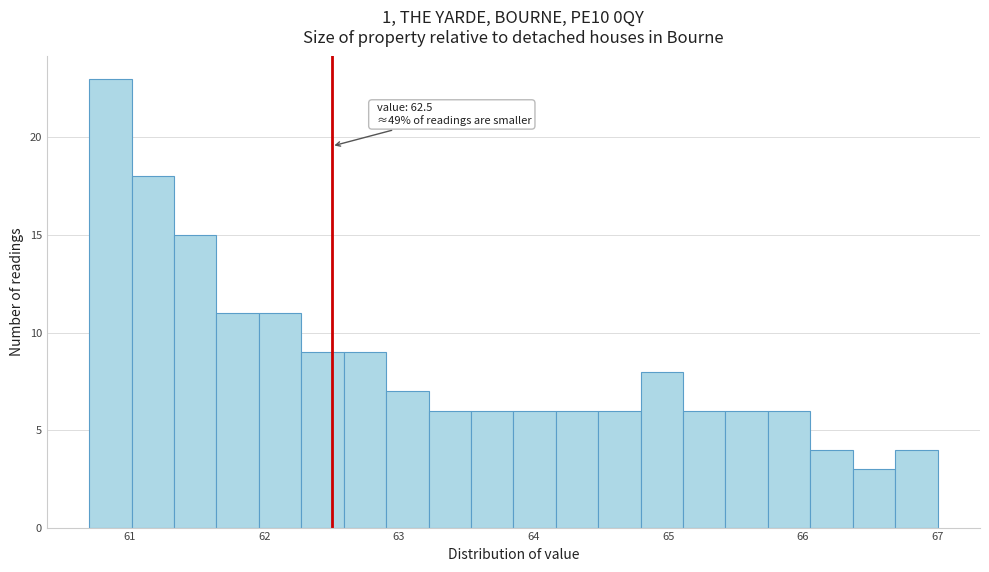

Read against the x-axis, roughly where is the centre of the tallest bar?

60.9